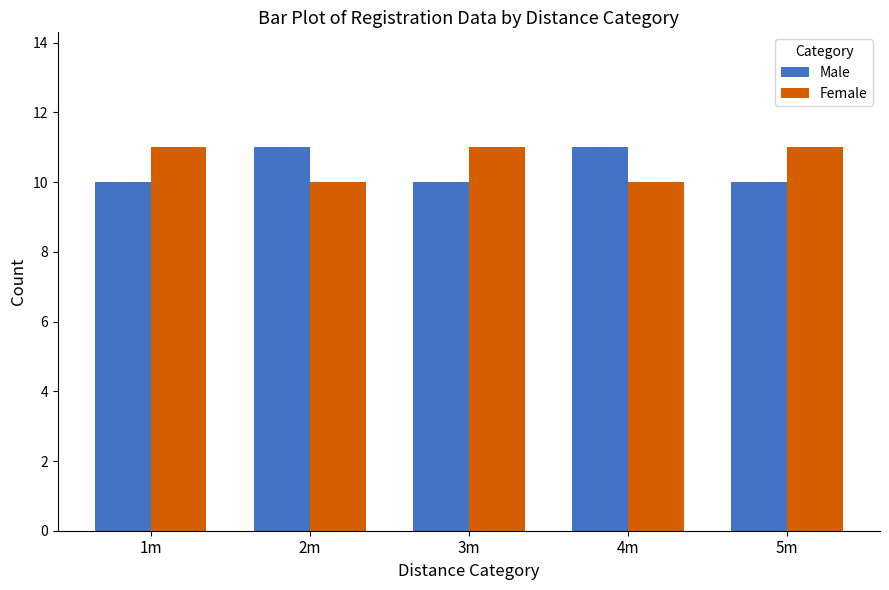

Rank the series by their average value, from highest to lowest.

Female, Male